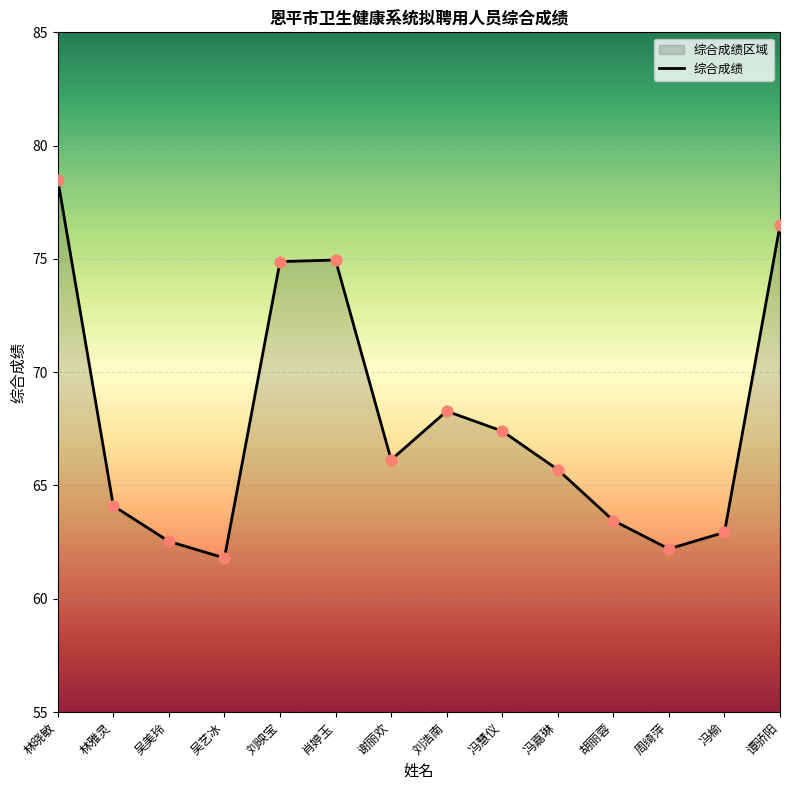

Between 林雅灵 and 刘映宝, which is larger?

刘映宝